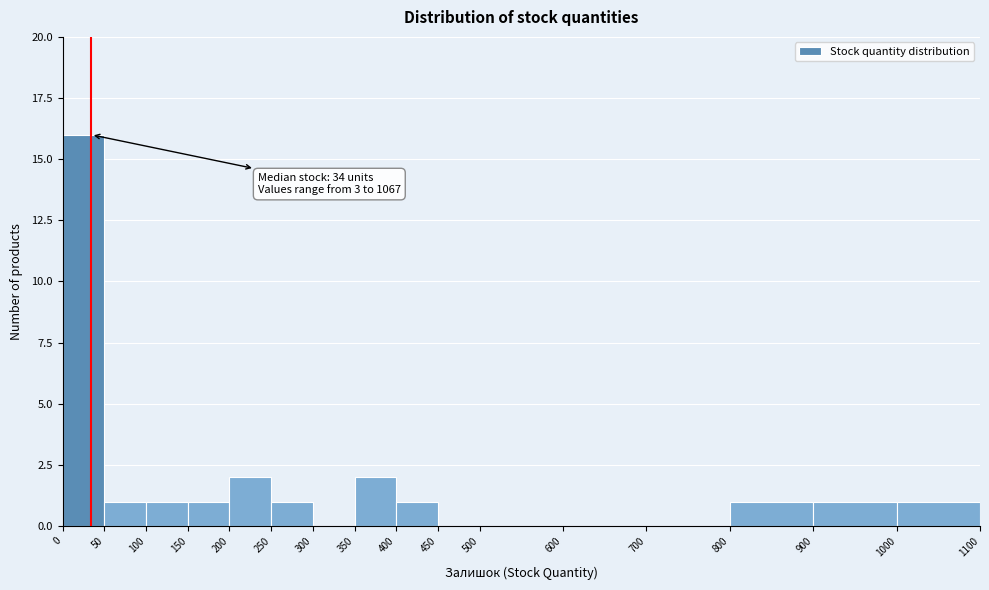

Over which range of the x-axis is the bar tallest?

0 to 50